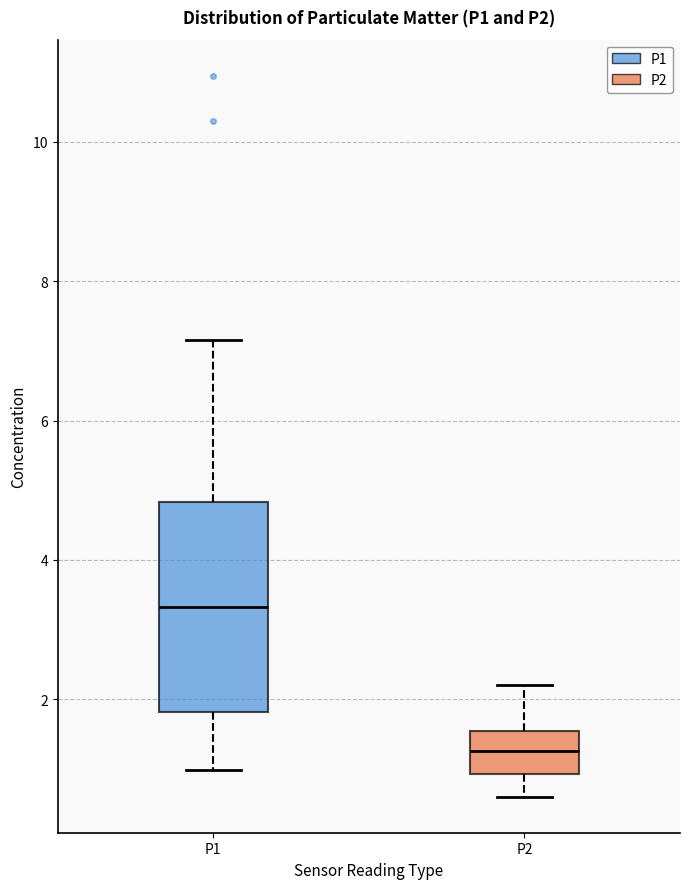

Which box is the tallest, from its lower edge to its upper edge?

P1